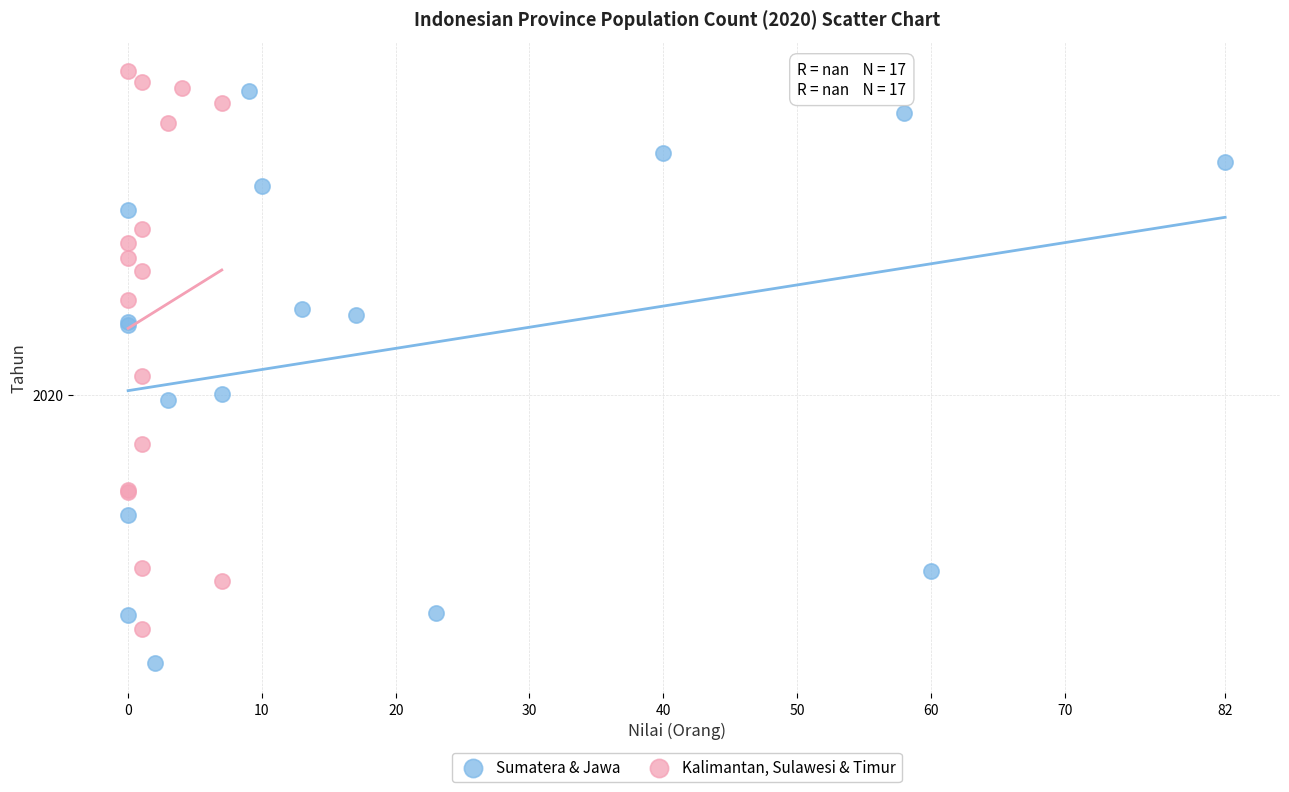

What are all the series names shown in the legend?

Sumatera & Jawa, Kalimantan, Sulawesi & Timur